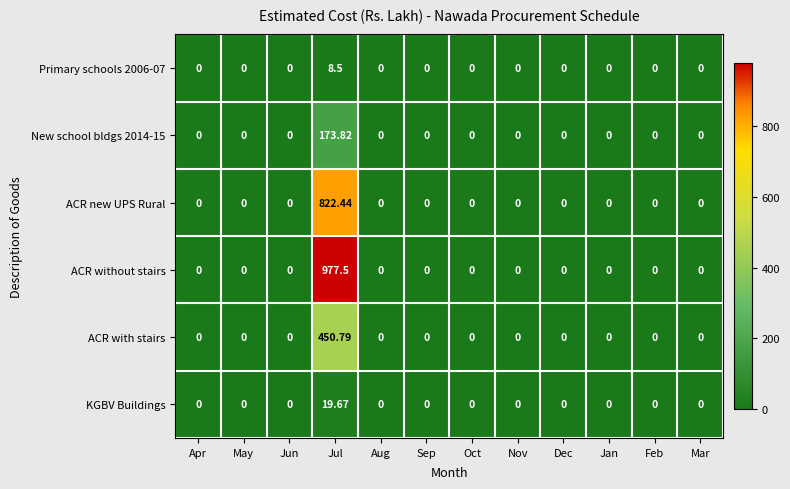

Which series has the widest spread of values?

ACR without stairs